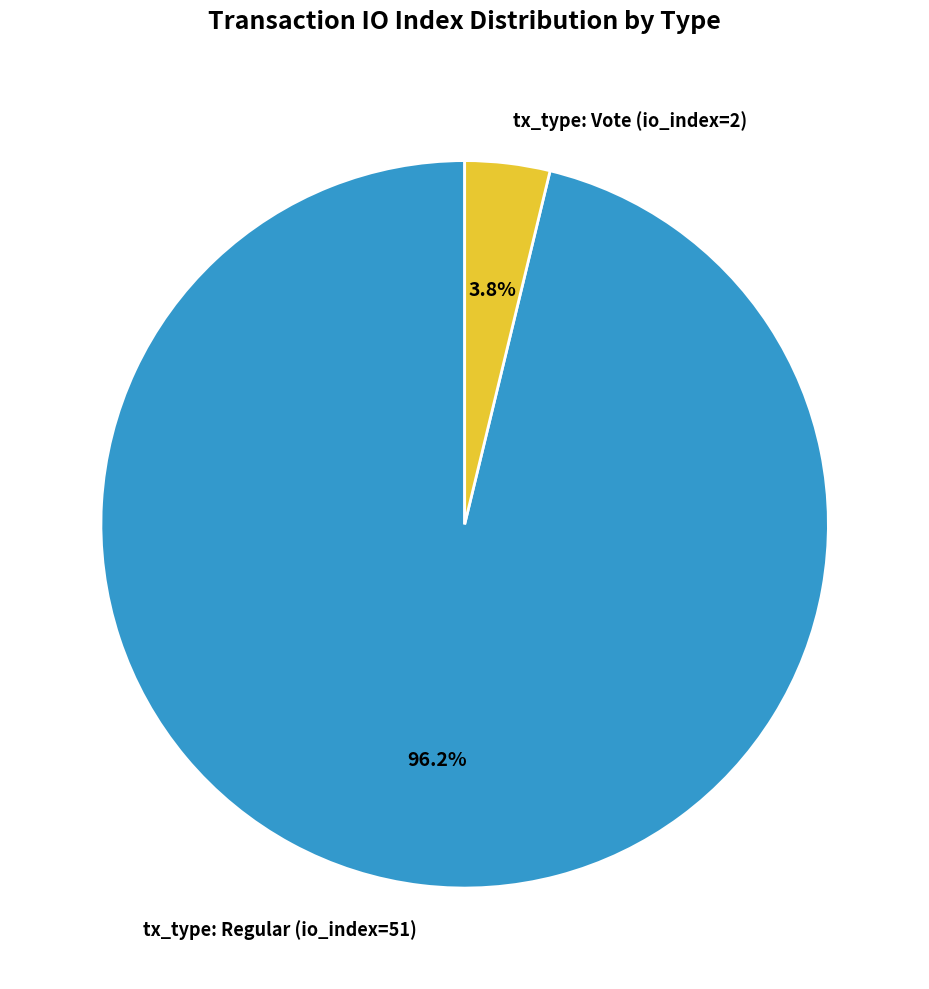

Is it true that tx_type: Vote (io_index=2) is 10% of the pie?

False